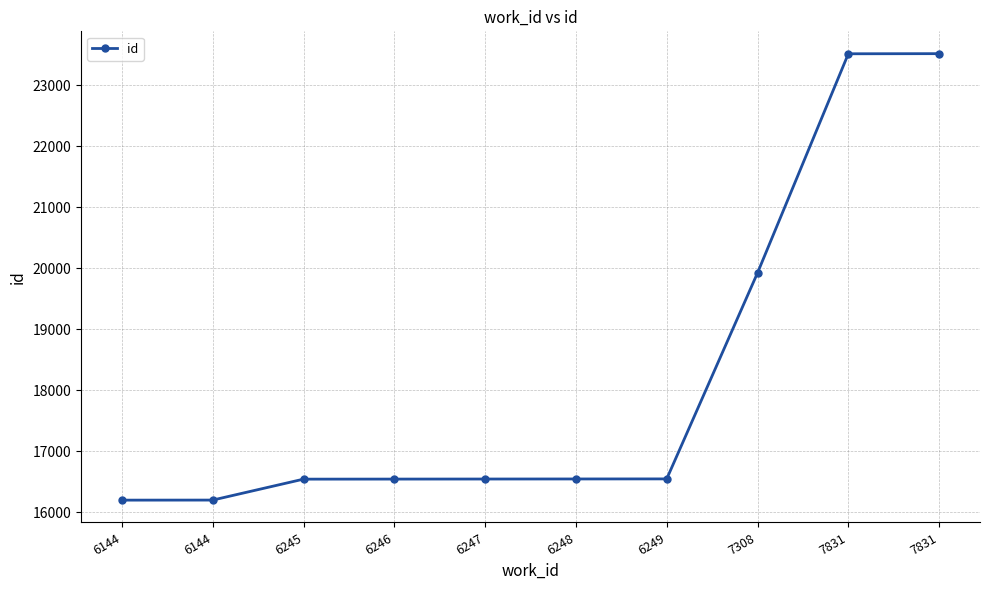

At which label is the value closest to 19858?

7308